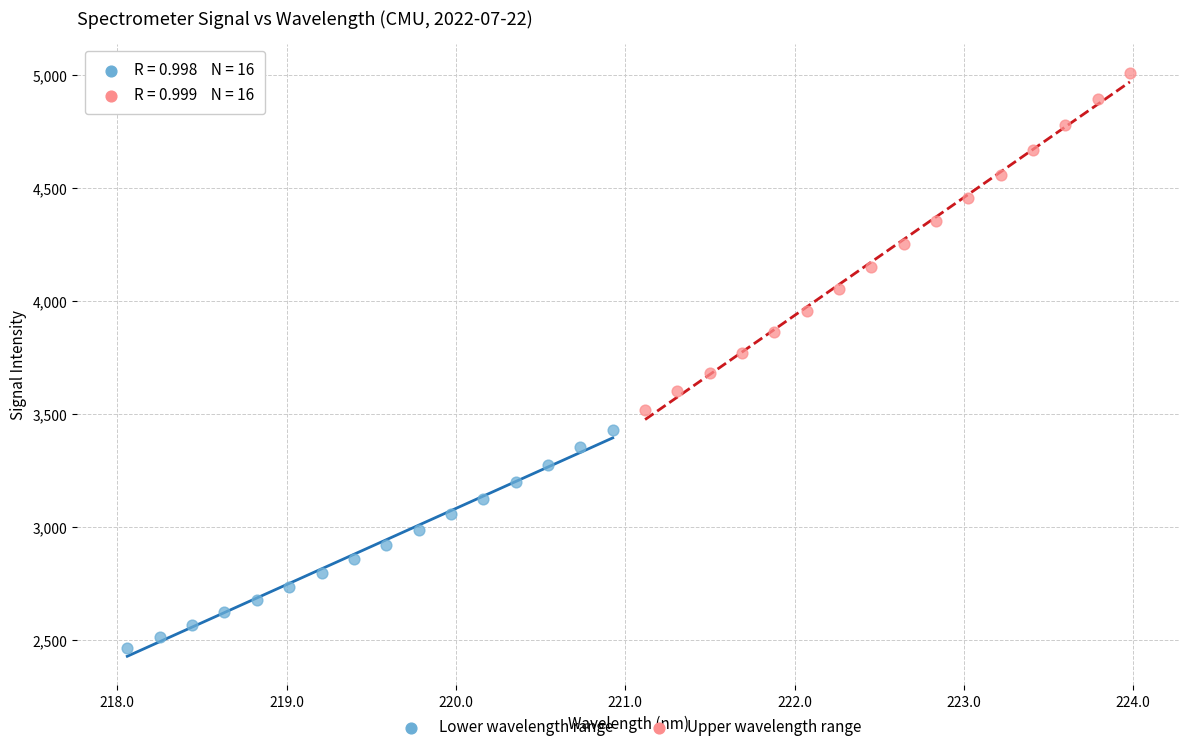

Which series has the largest Y range (max minus min)?

Upper wavelength range